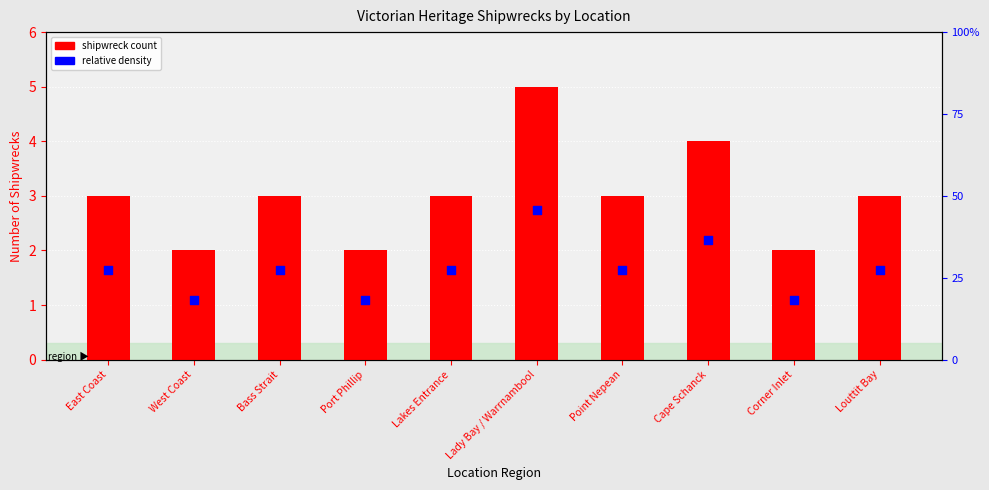

Approximately how many times larger is the value at West Coast compared to Cape Schanck?

0.5